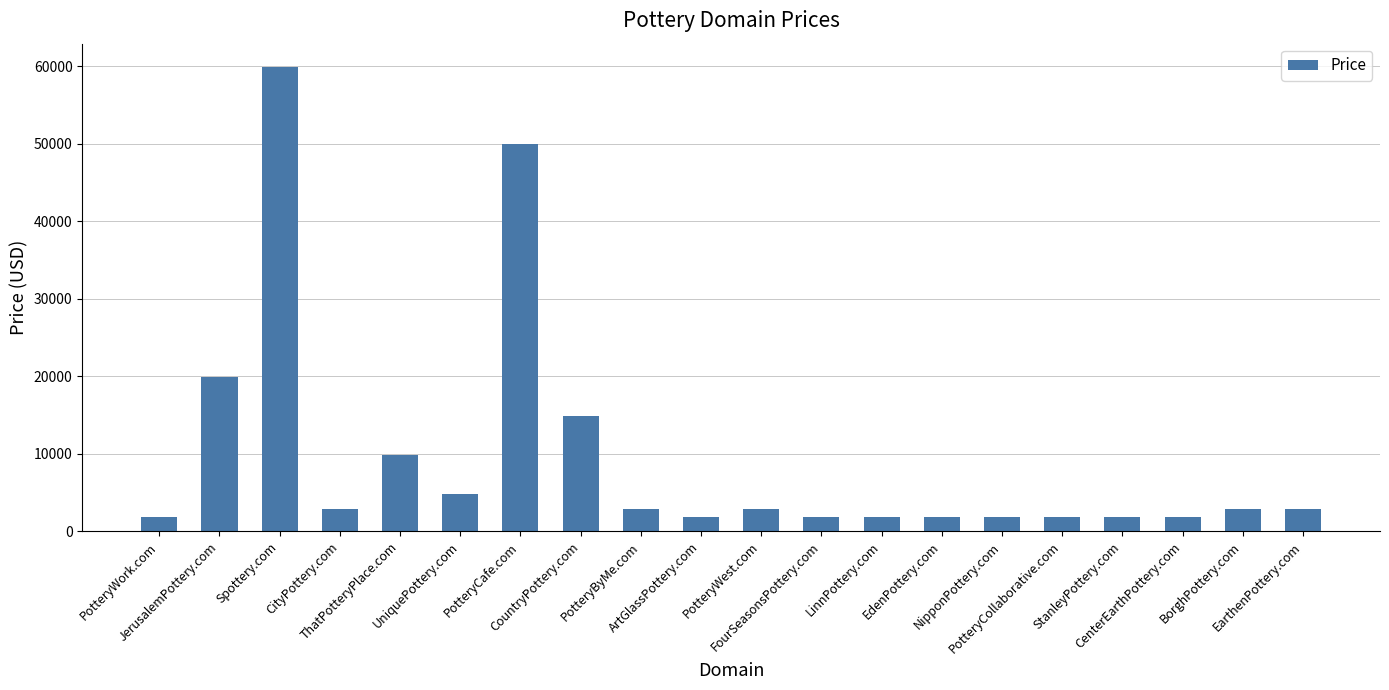

What is the average value?

9538